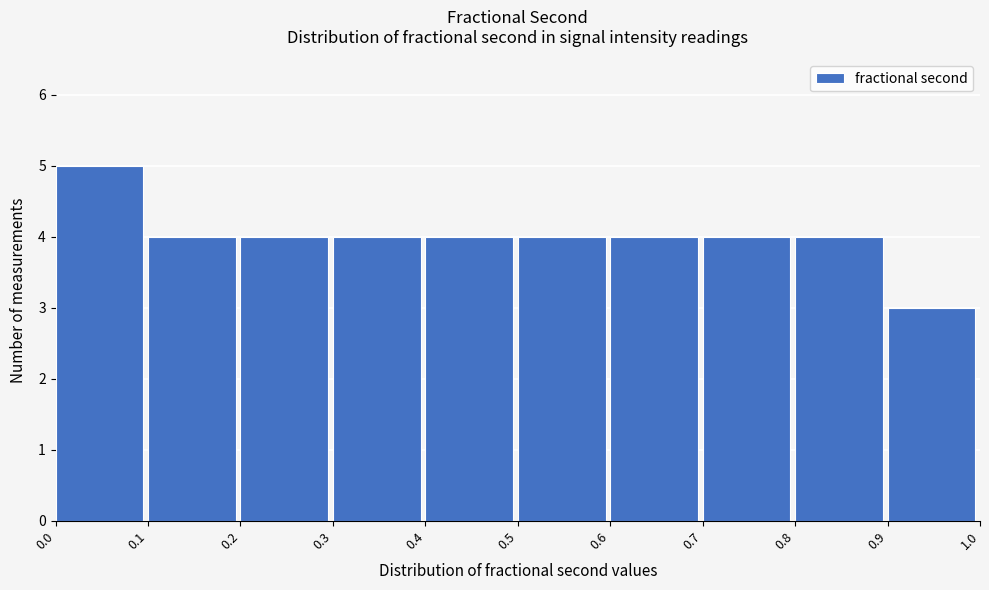

Reading left to right, list every bar in this chart as the range it spans on the x-axis followed by its height. The values are not printed on the chart, so give them approximately, as read against the axis.

0.0 to 0.1: 5
0.1 to 0.2: 4
0.2 to 0.3: 4
0.3 to 0.4: 4
0.4 to 0.5: 4
0.5 to 0.6: 4
0.6 to 0.7: 4
0.7 to 0.8: 4
0.8 to 0.9: 4
0.9 to 1.0: 3